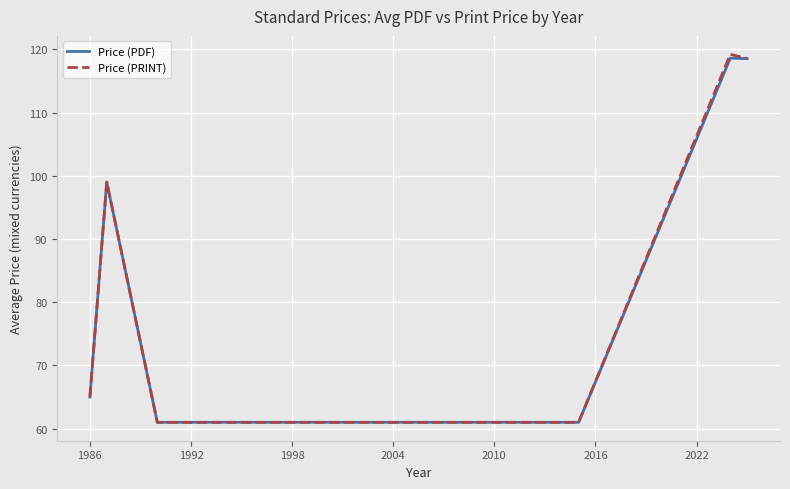

What is the greatest value displayed?

119.2